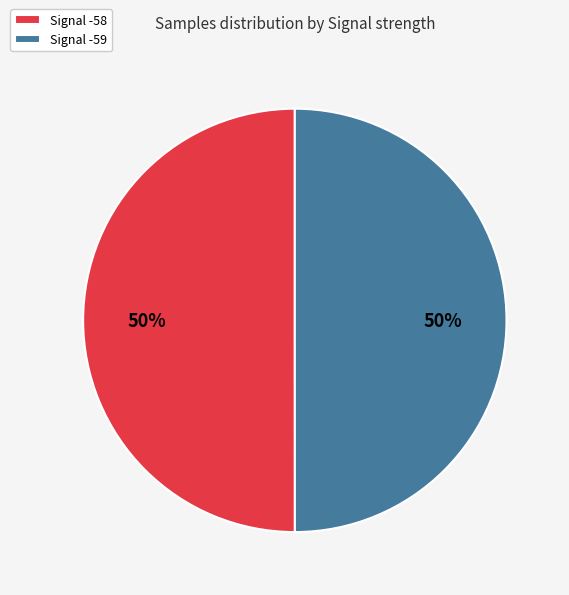

To the nearest percent, what is the combined percentage of Signal -59 and Signal -58?

100%